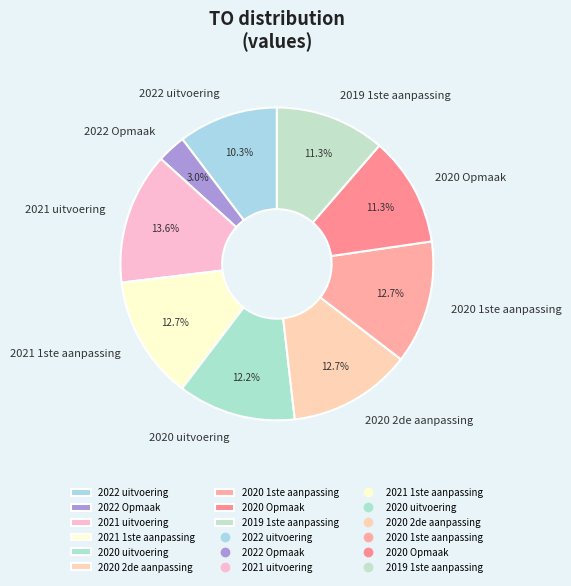

What portion of the pie excludes 2020 2de aanpassing?

87.3%